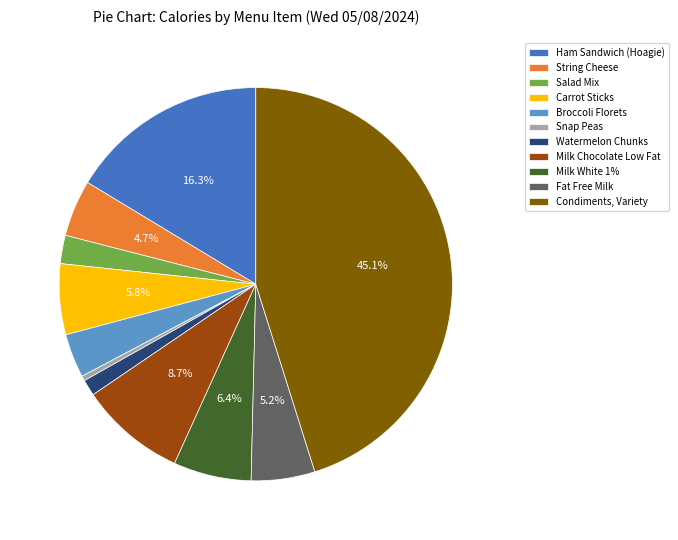

To the nearest percent, what portion does Salad Mix represent?

2%